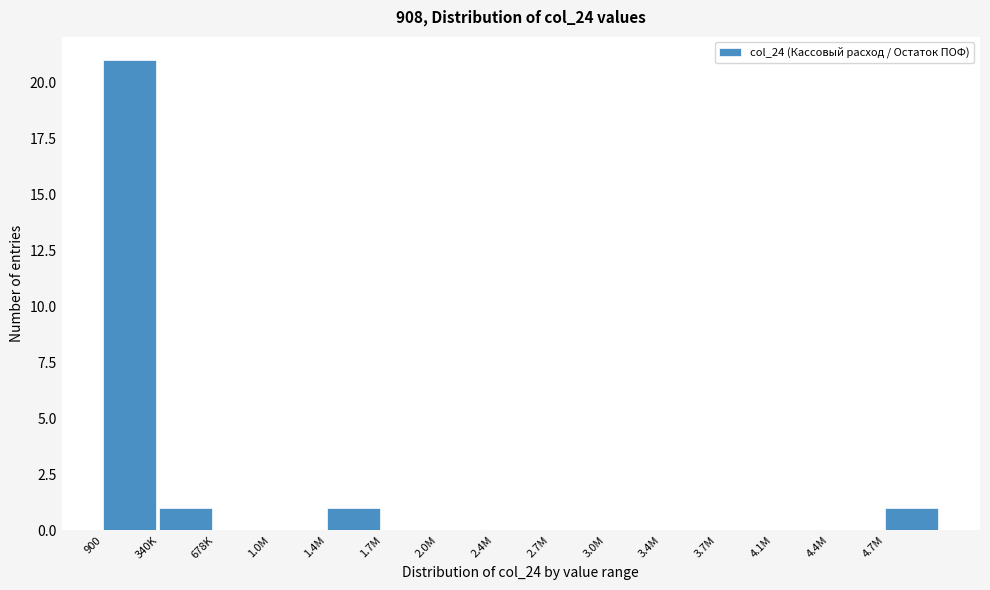

Reading left to right, list all the values displayed in this chart.

900=21	340K=1	678K=0	1.0M=0	1.4M=1	1.7M=0	2.0M=0	2.4M=0	2.7M=0	3.0M=0	3.4M=0	3.7M=0	4.1M=0	4.4M=0	4.7M=1